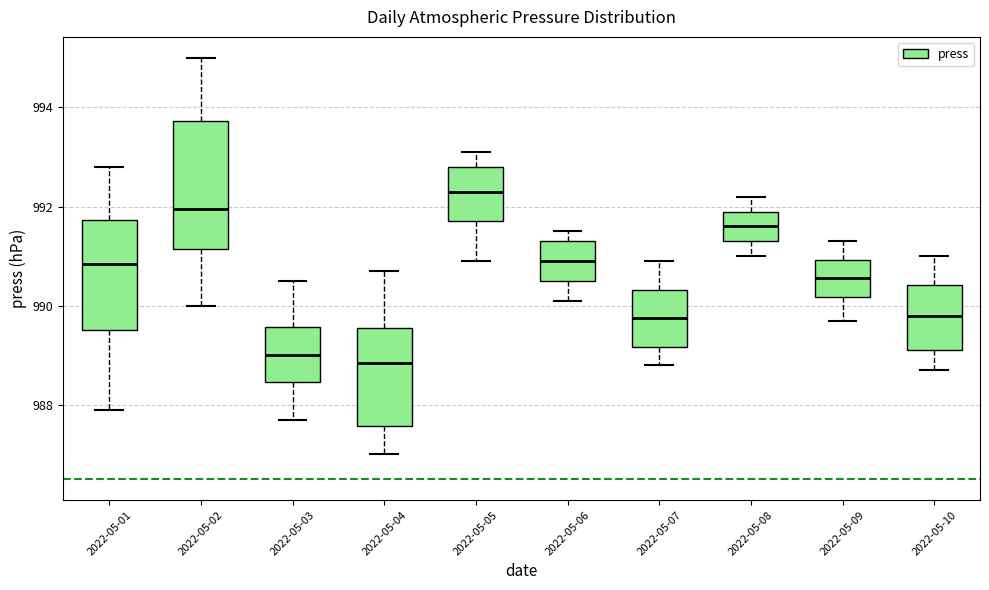

Where is the upper edge of the box for 2022-05-06 on the y-axis? The values are not printed on the chart, so give them approximately, as read against the axis.

991.4